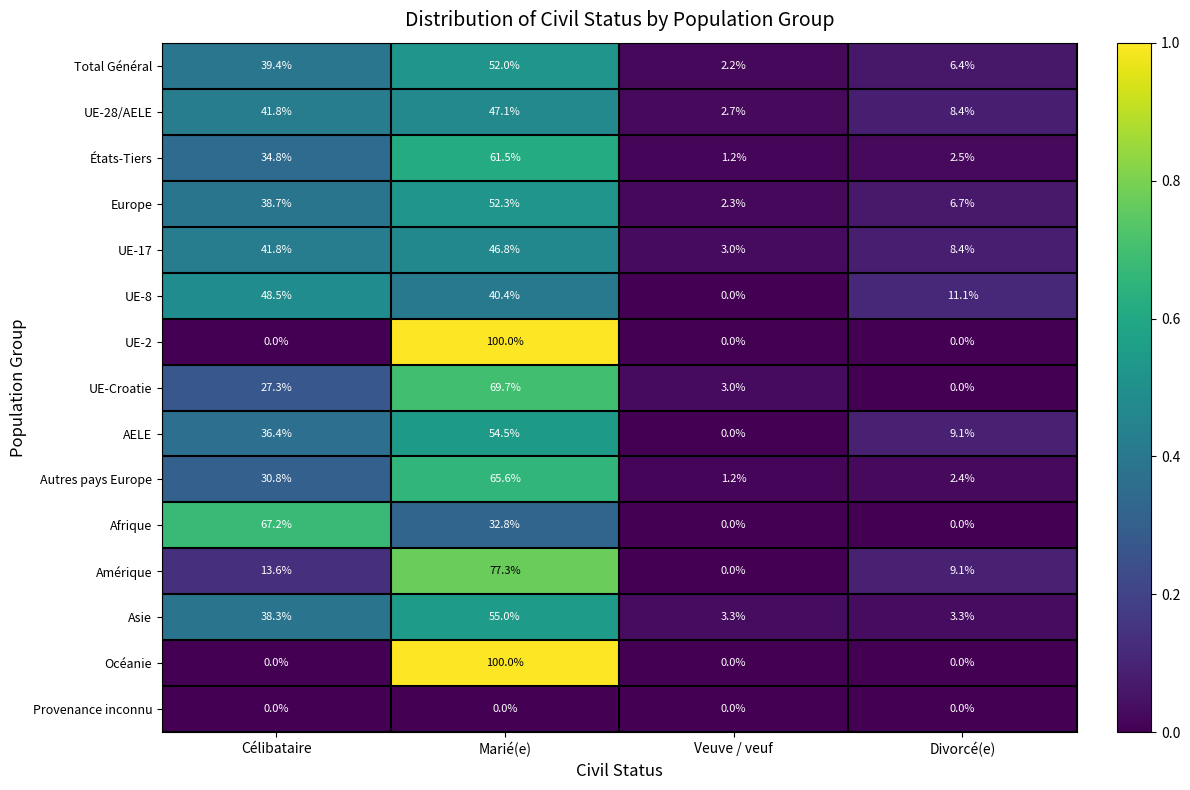

At which category is the sum across all series the highest?

Marié(e)